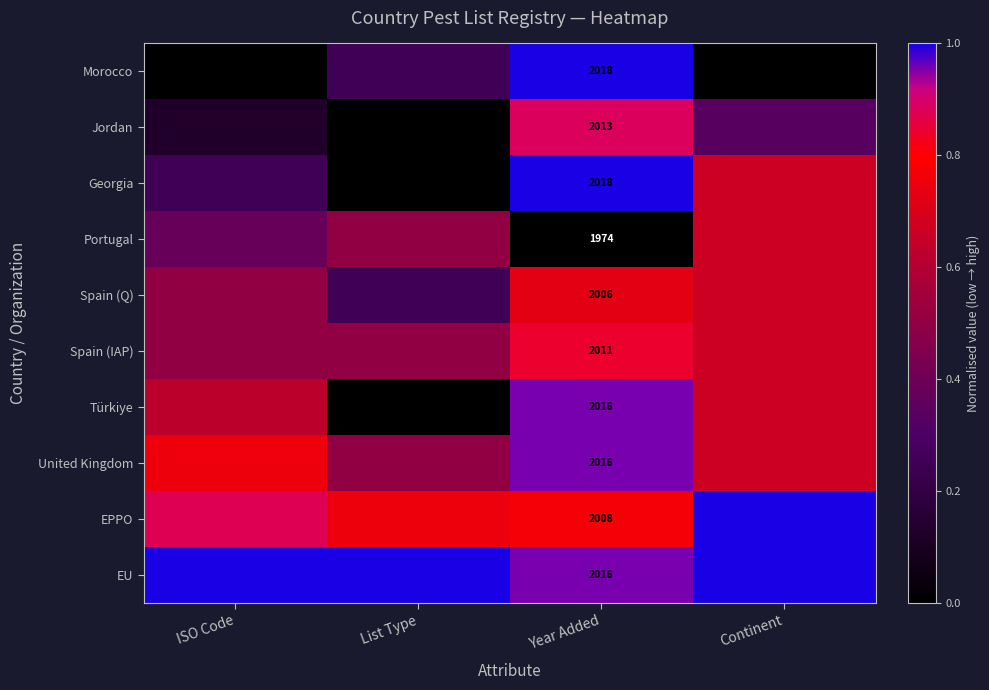

The value of Portugal at Continent is 0.2. True or false?

False